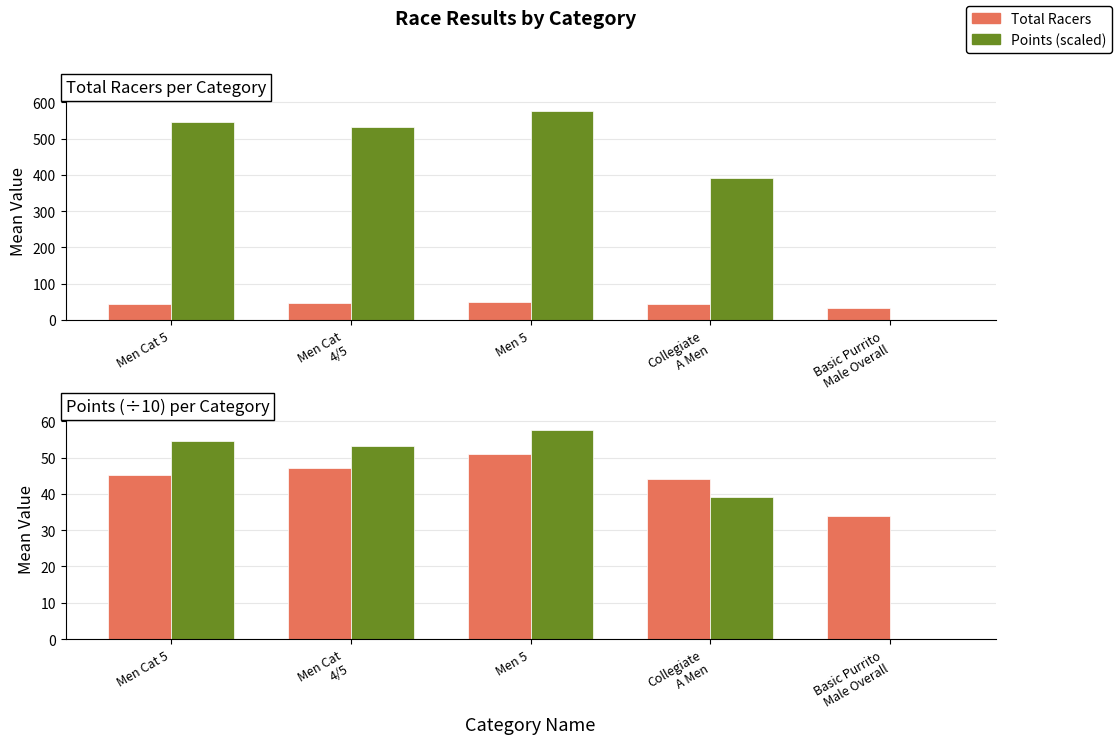

Reading left to right, transcribe all the data shown in this chart.

Total Racers: Men Cat 5=45.2	Men Cat
4/5=47.0	Men 5=51.0	Collegiate
A Men=44.0	Basic Purrito
Male Overall=34.0
Points (scaled): Men Cat 5=544.6	Men Cat
4/5=531.0	Men 5=576.7	Collegiate
A Men=391.0	Basic Purrito
Male Overall=0.0
Points (/10): Men Cat 5=54.5	Men Cat
4/5=53.1	Men 5=57.7	Collegiate
A Men=39.1	Basic Purrito
Male Overall=0.0